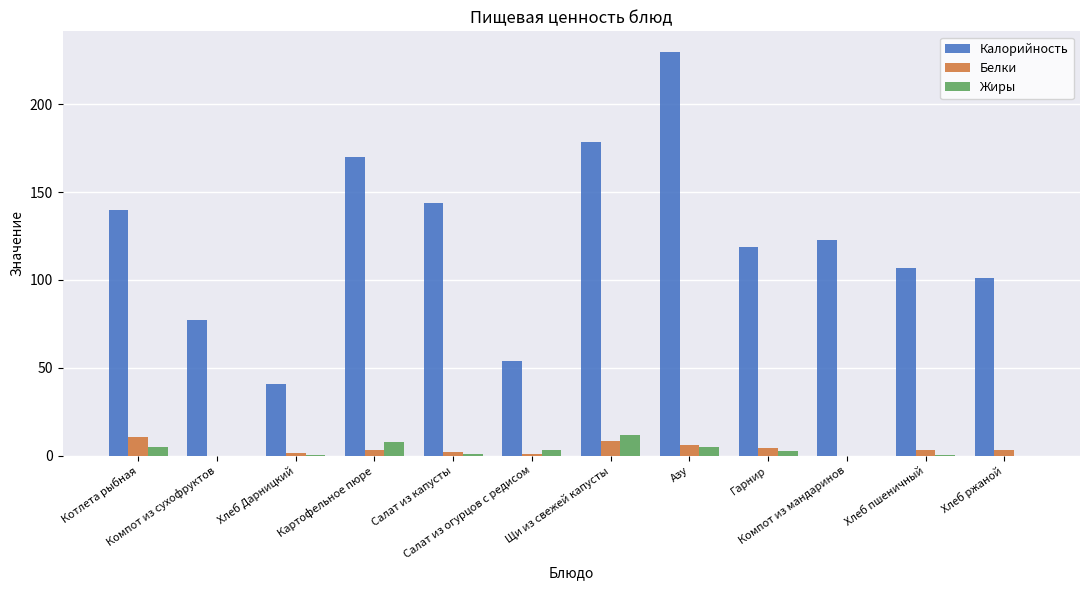

Which label corresponds to the largest value in the chart?

Азу